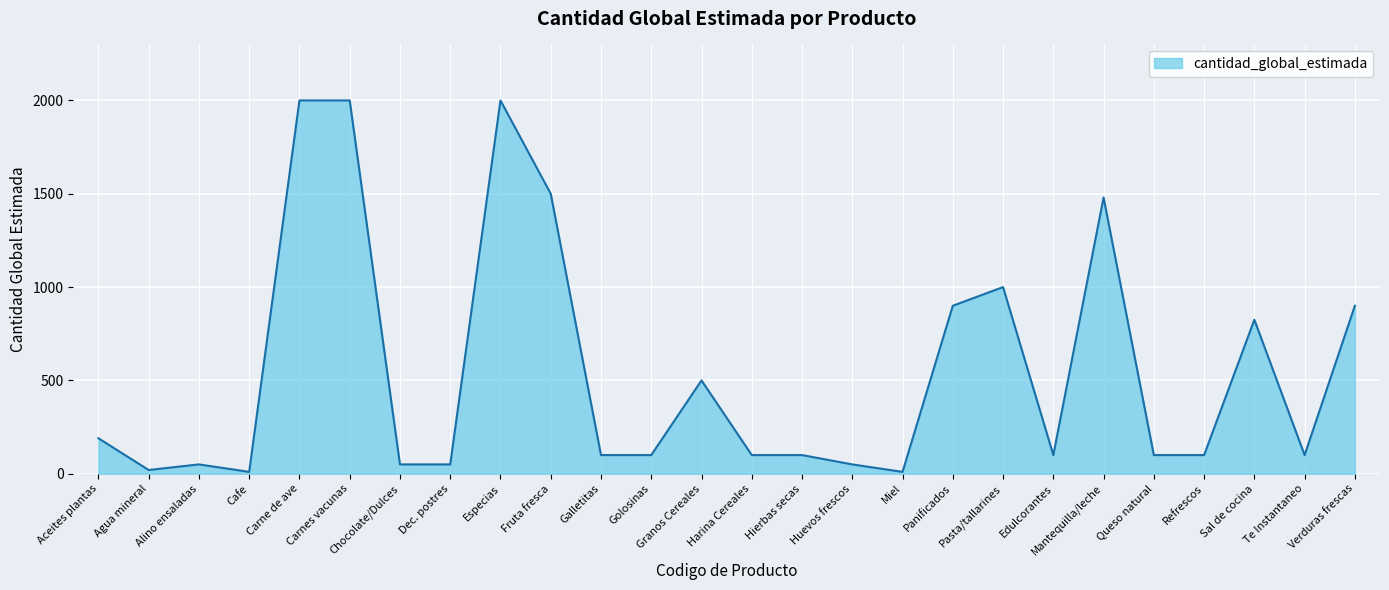

What is the maximum value shown in the chart?

2000